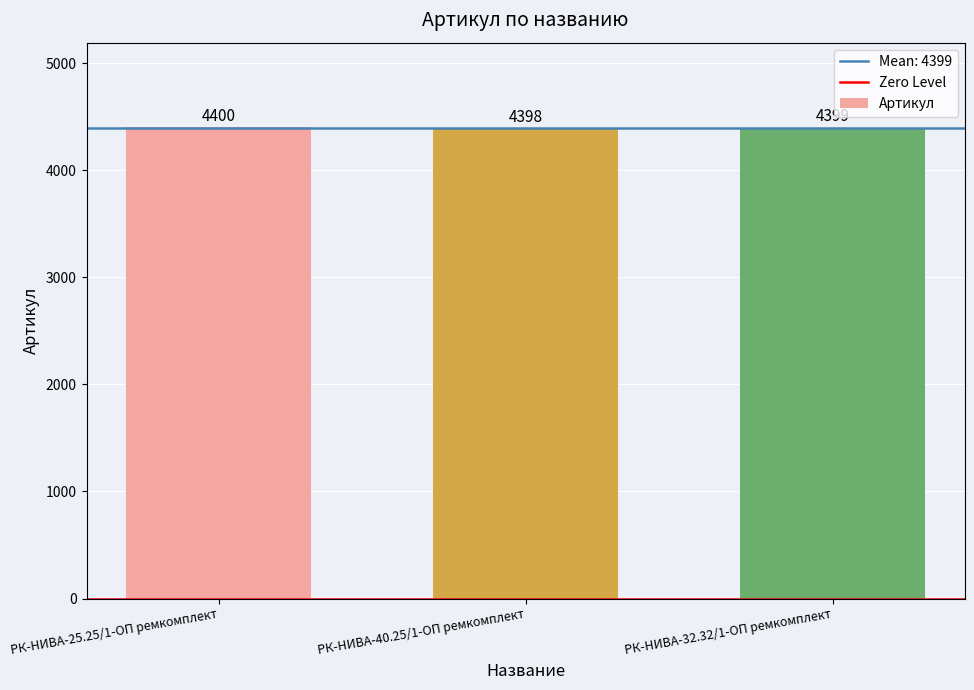

What value does the data have at РК-НИВА-25.25/1-ОП ремкомплект?

4400